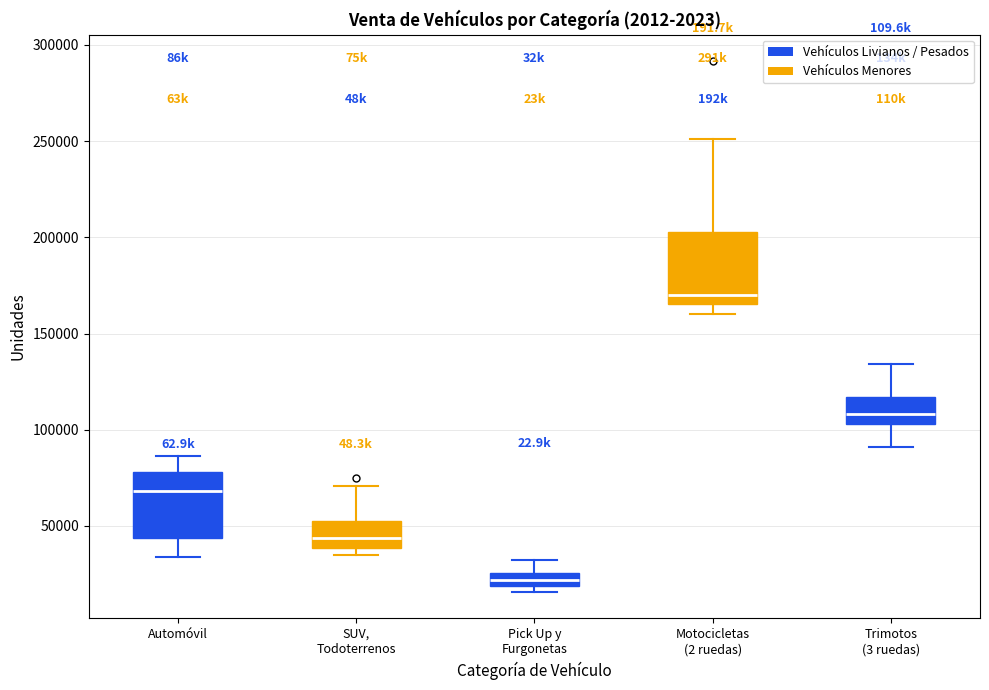

Where does the lower whisker of the box for Motocicletas (2 ruedas) end on the y-axis? The values are not printed on the chart, so give them approximately, as read against the axis.

160000